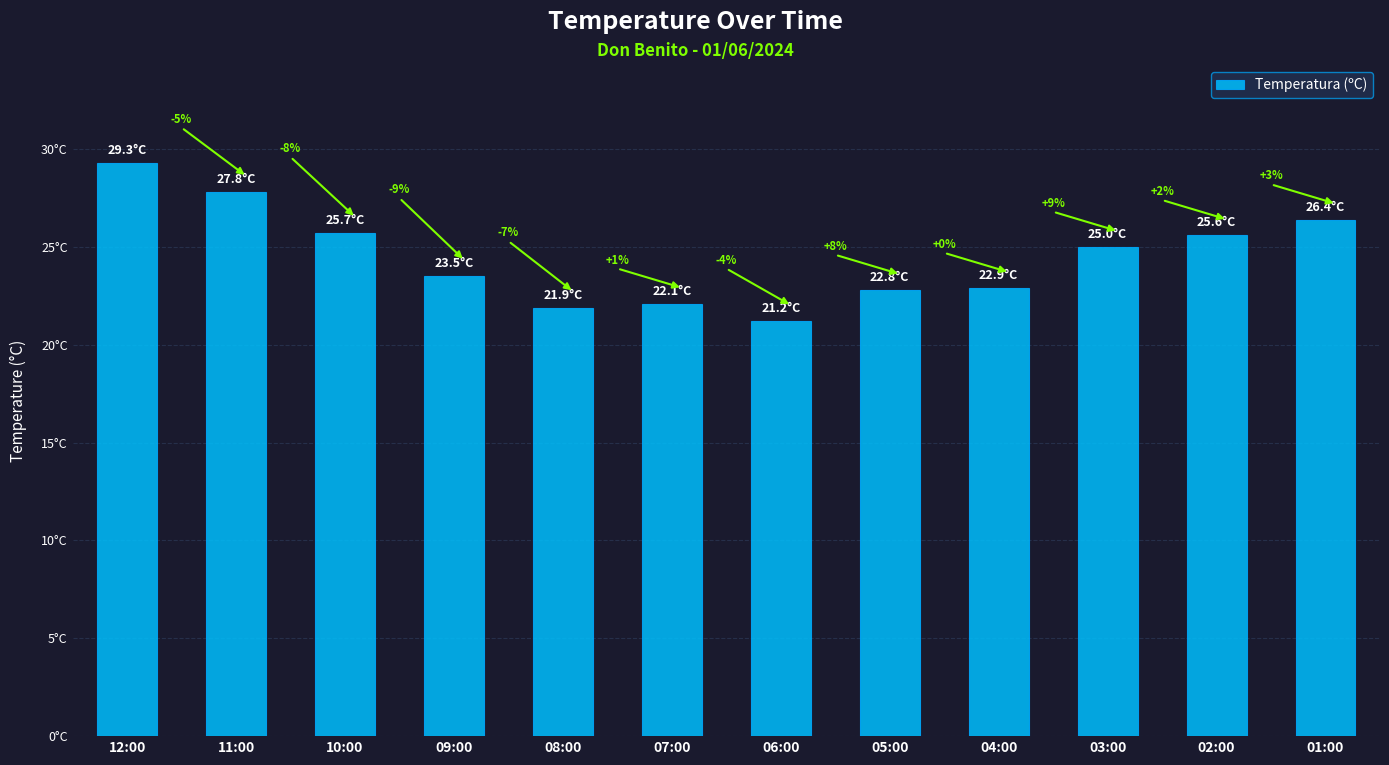

Does the chart contain any negative values?

No